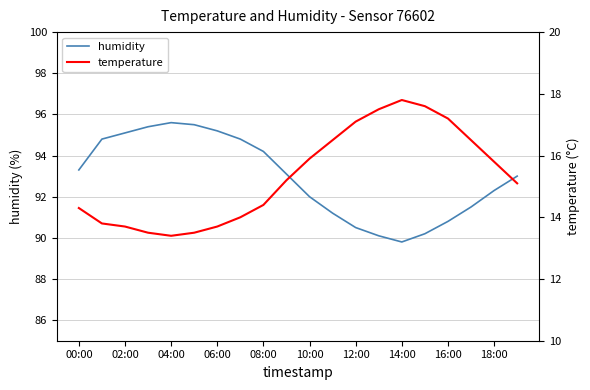

True or false: temperature and humidity intersect in this chart.

False